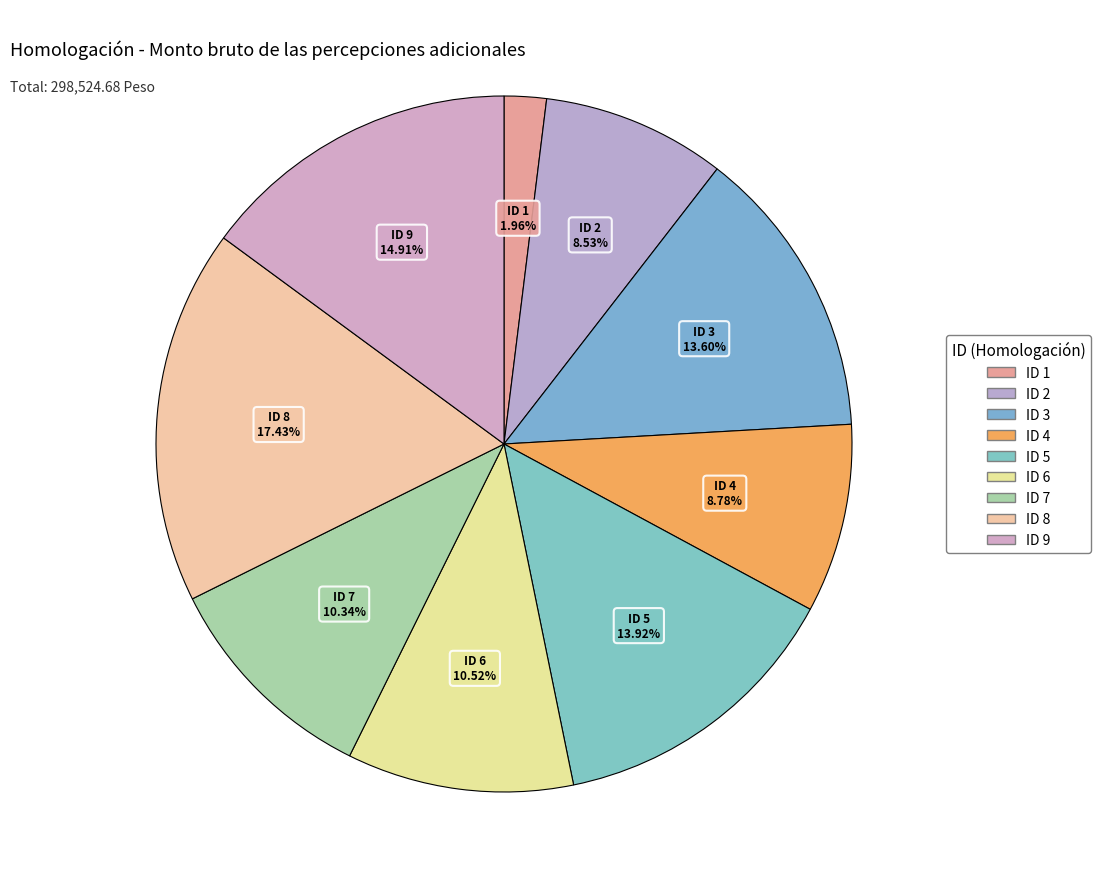

How many segments does this pie chart have?

9